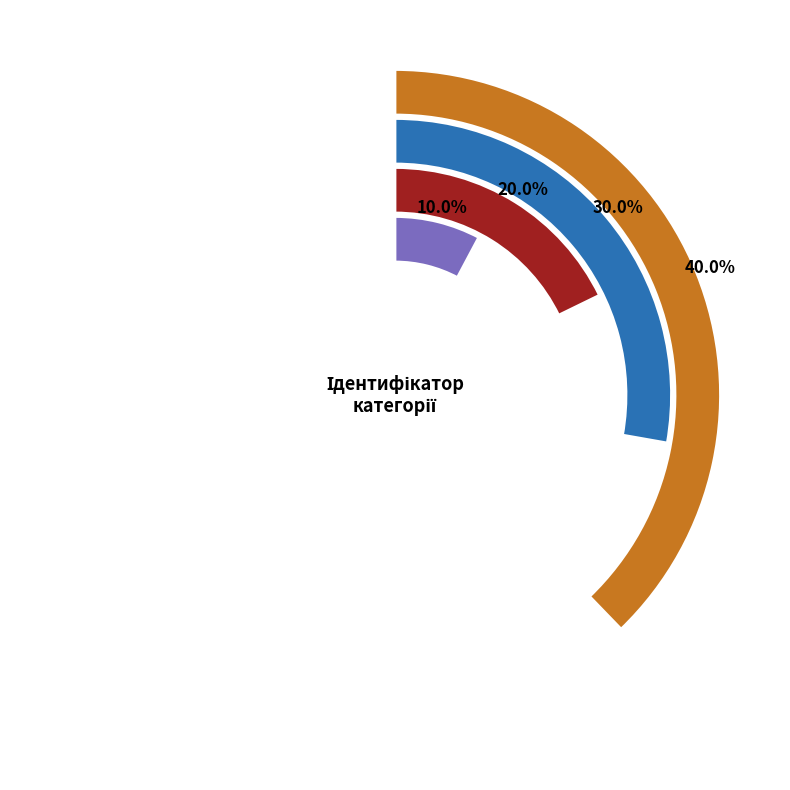

To the nearest percent, what percentage of the pie is Спеціаліст першої категорії?

30%